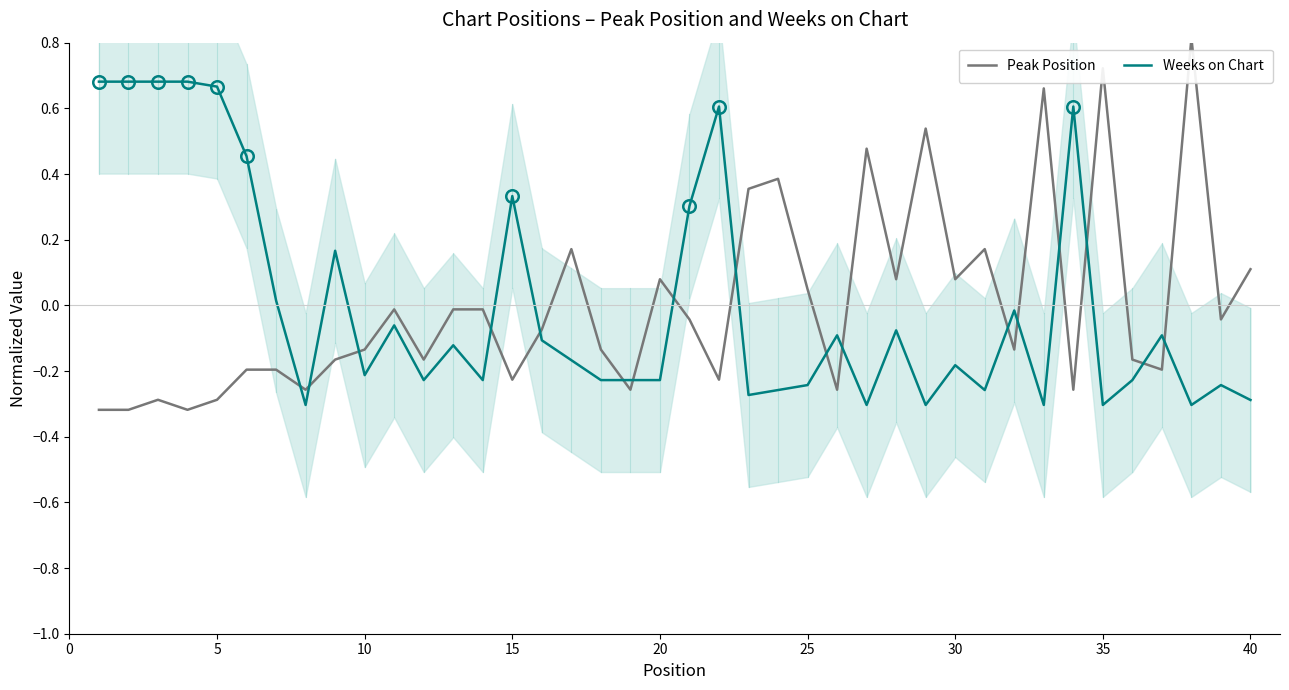

After their last crossing, which series has the higher values: Weeks on Chart or Peak Position?

Peak Position